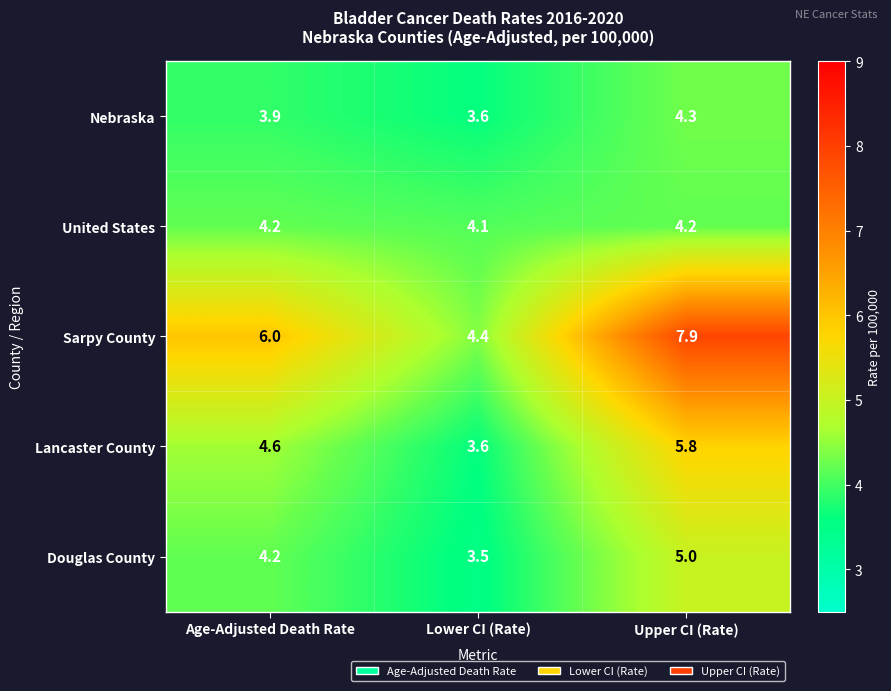

At how many categories does at least one series exceed 5?

2